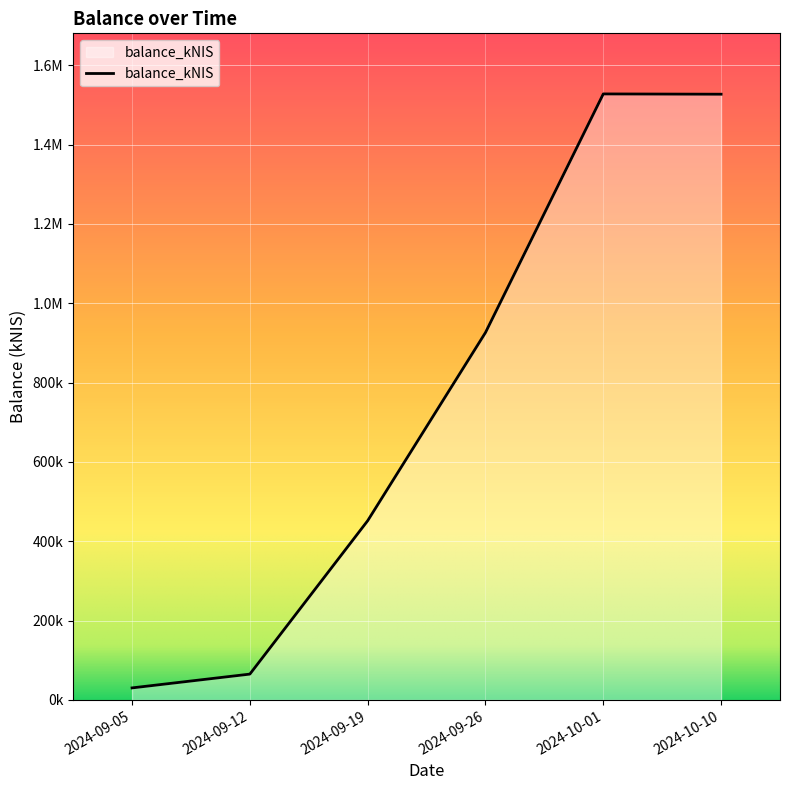

Where does the data first go above 926039?

2024-09-26